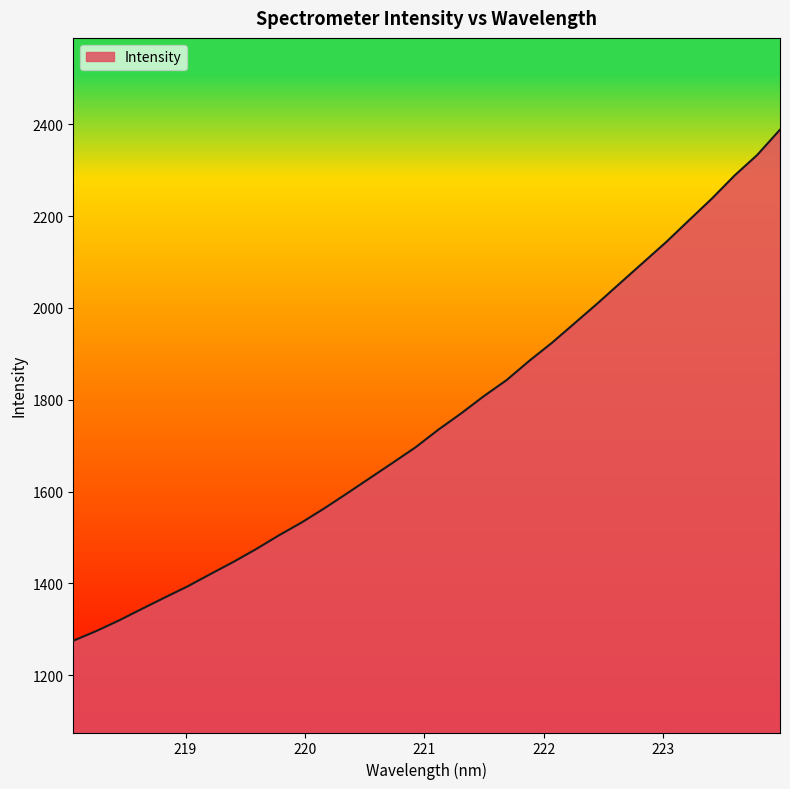

What is the sum of all values?

56200.0